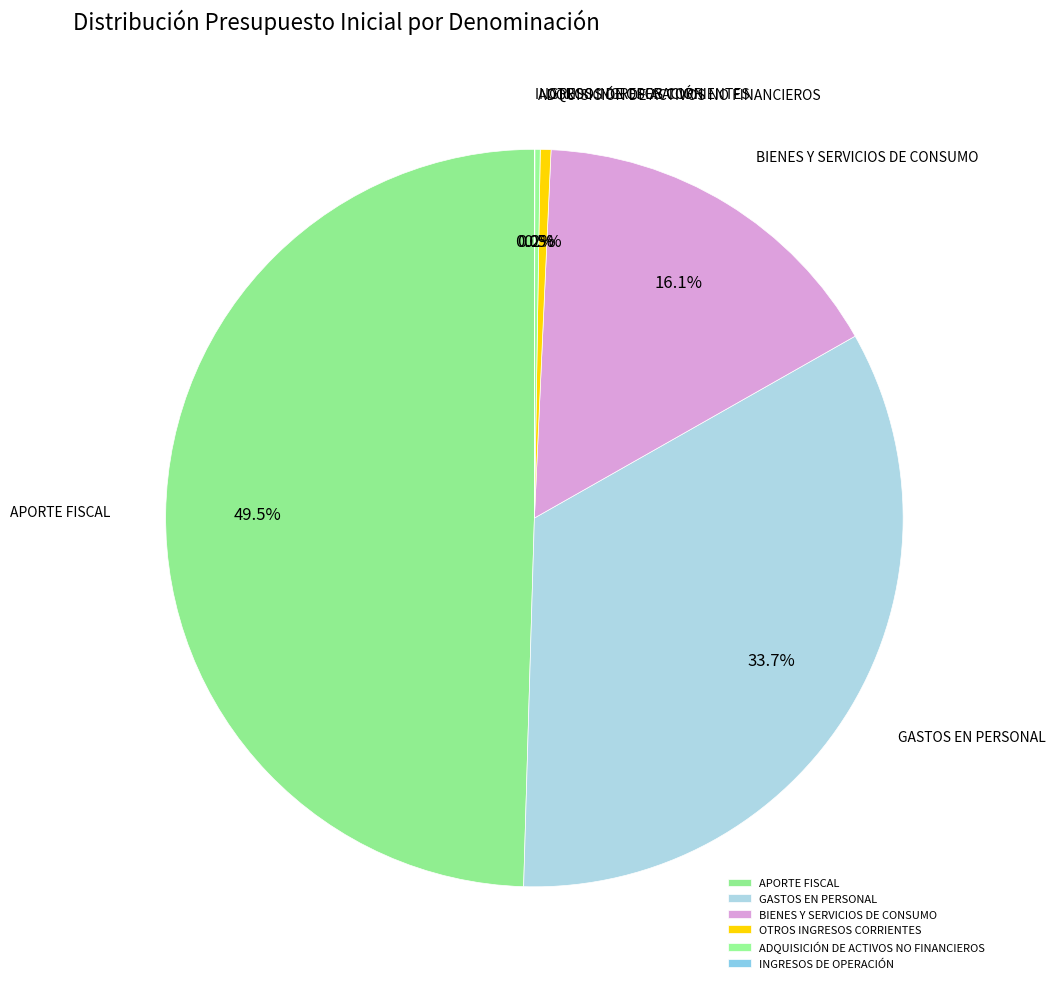

To the nearest percent, what is the average slice percentage?

17%